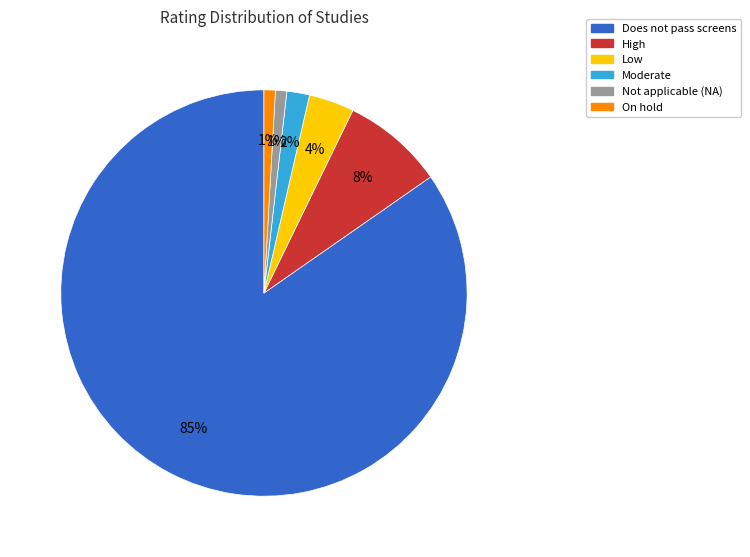

To the nearest percent, what is the difference between the On hold and Low slice percentages?

3%